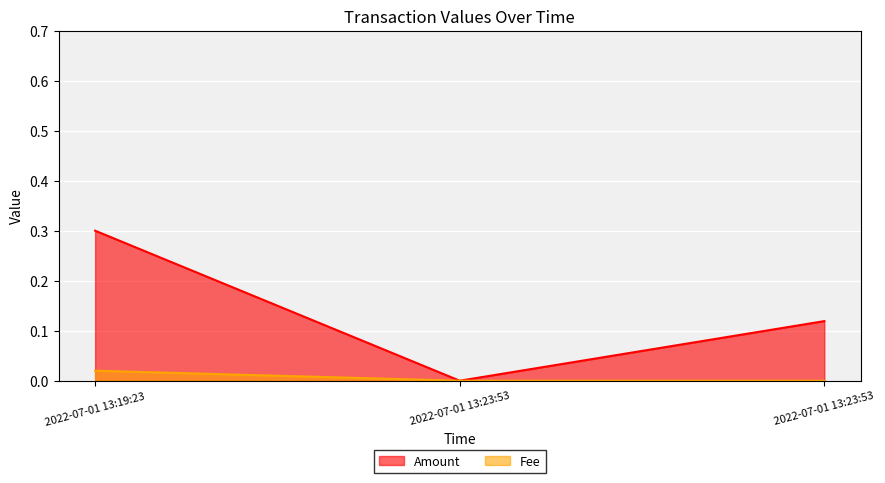

What is the spread (max minus min) of values at 2022-07-01 13:19:23?

0.3